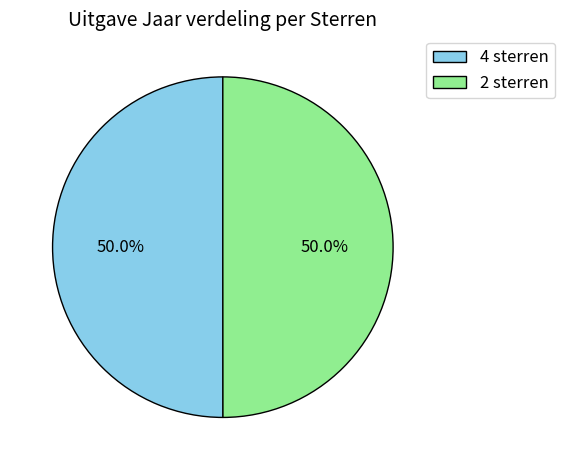

Approximately how many times larger is the value at 4 sterren compared to 2 sterren?

1.0